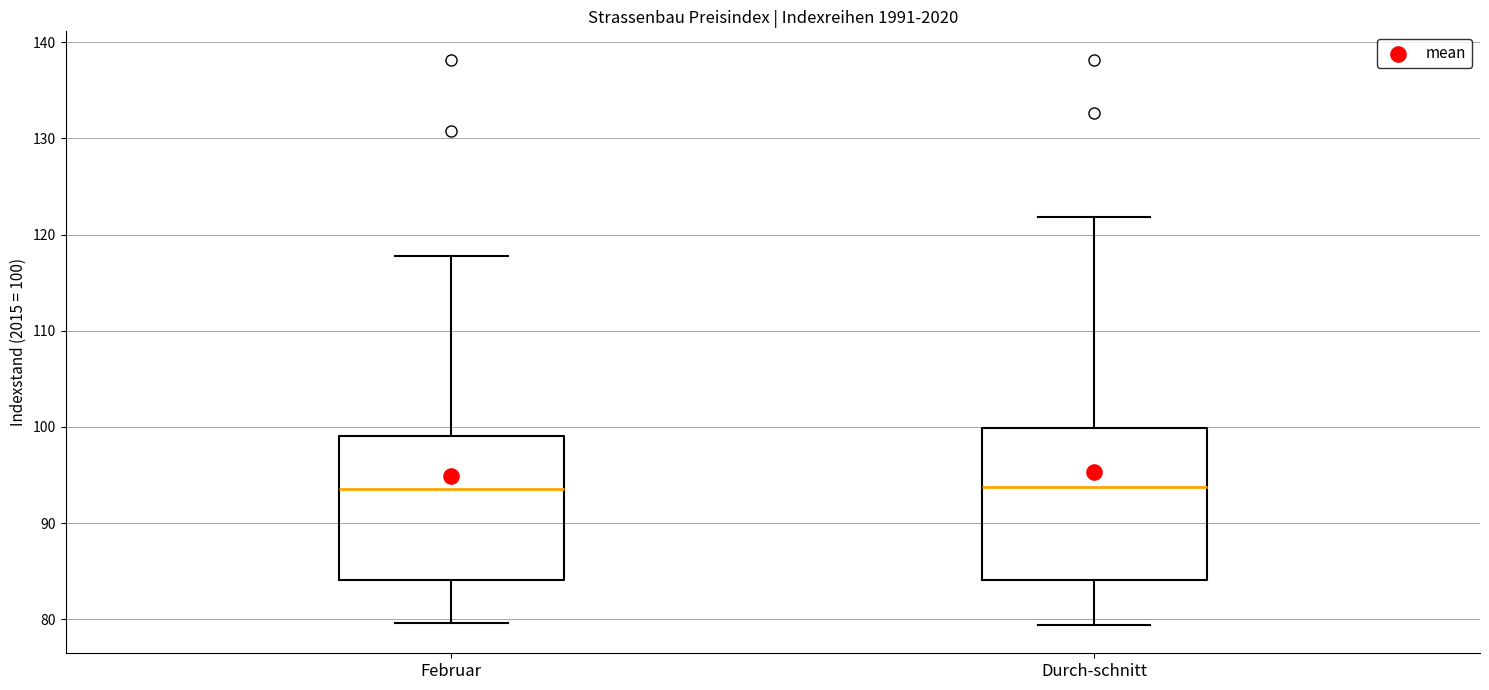

Reading left to right, read every box against the y-axis: the position of its median line, the range the box covers, and the ends of its whiskers. The values are not printed on the chart, so give them approximately, as read against the axis.

Februar: median 94, box 84 to 99, whiskers 80 to 118
Durch-schnitt: median 94, box 84 to 100, whiskers 79 to 122